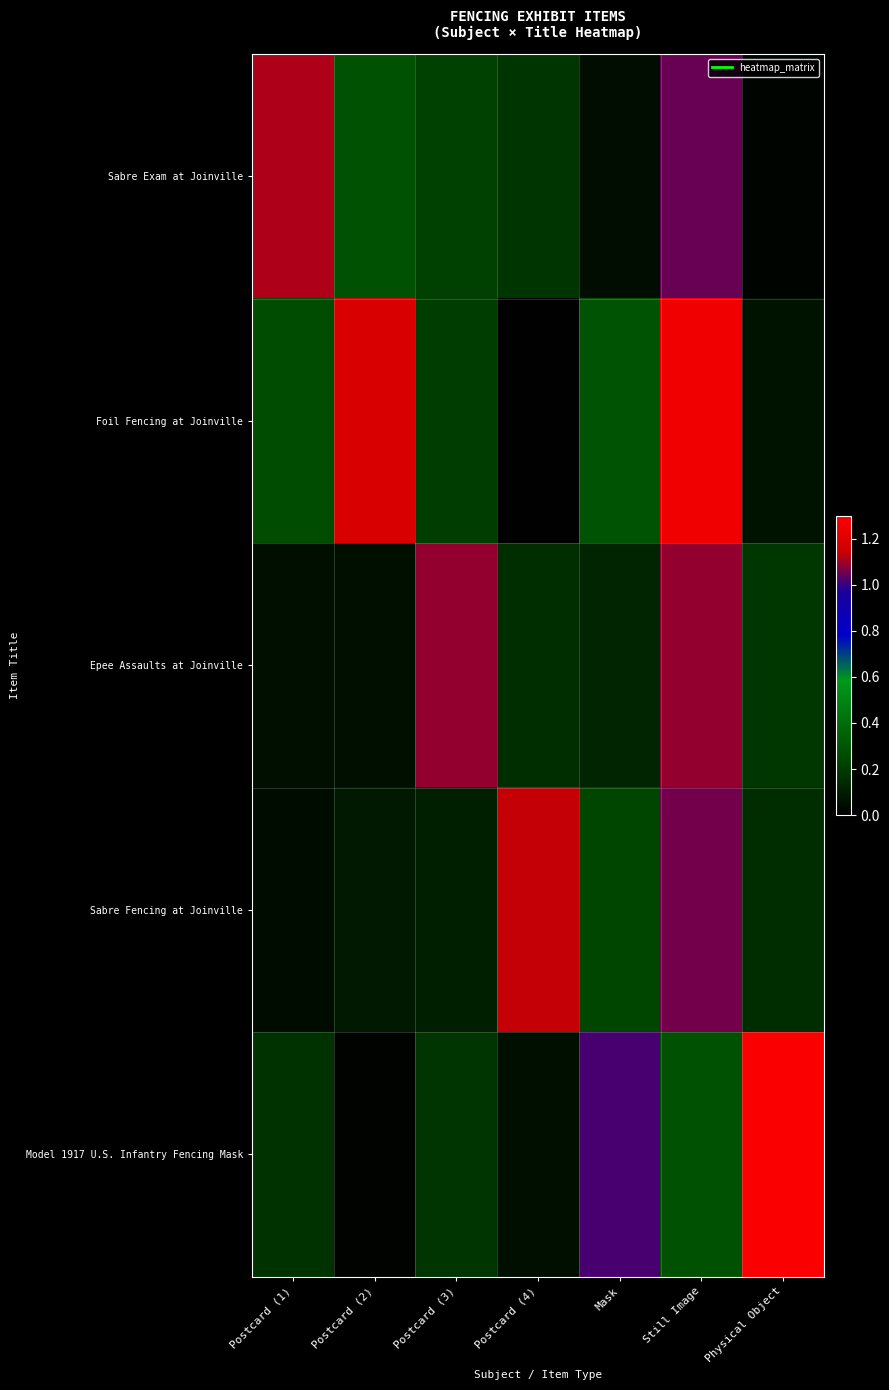

How many categories are shown in the chart?

7